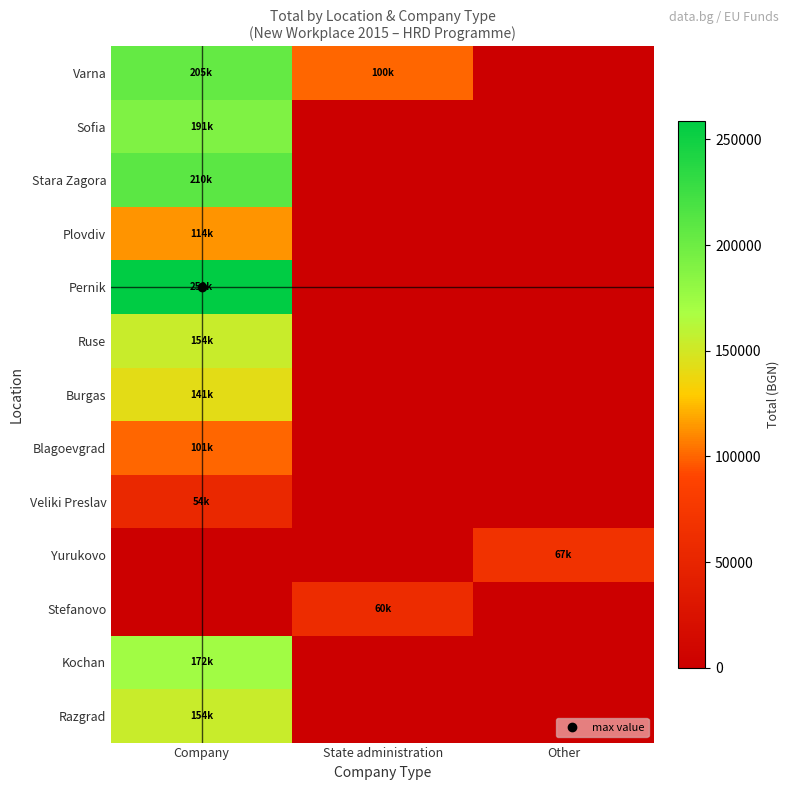

Which has a higher value, Other or State administration?

State administration